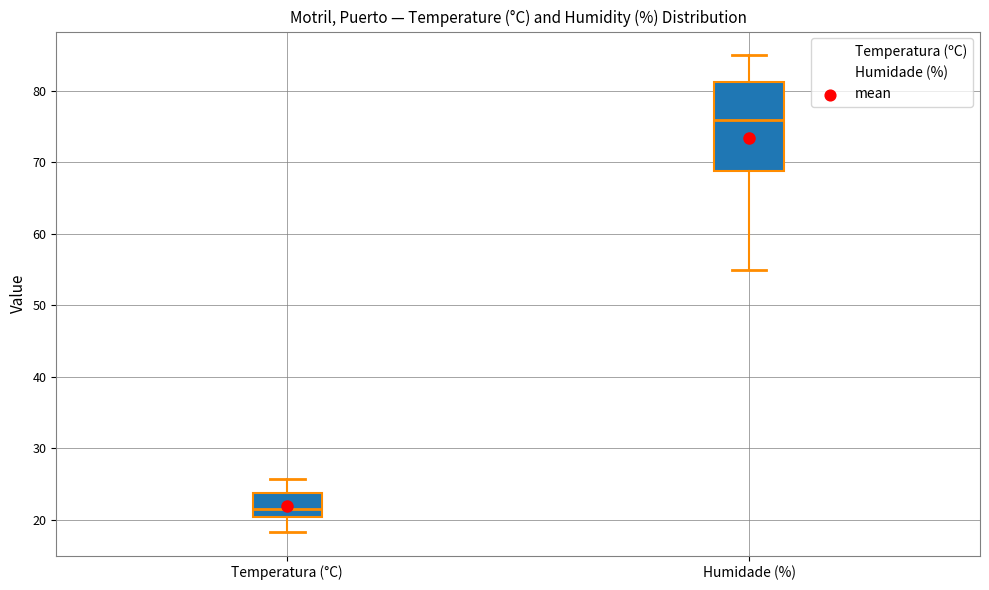

Where is the upper edge of the box for Humidade (%) on the y-axis? The values are not printed on the chart, so give them approximately, as read against the axis.

81